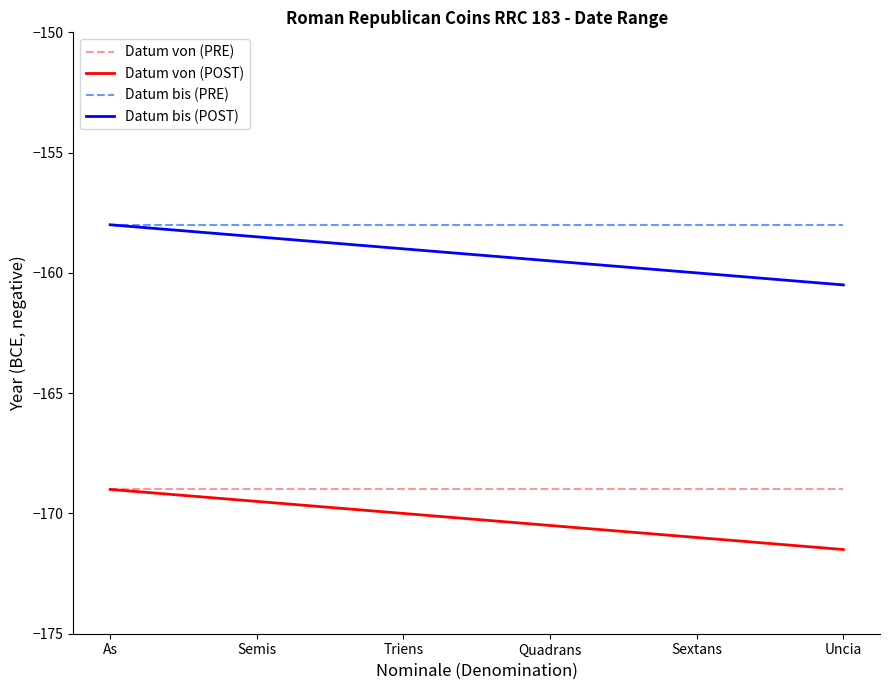

Reading left to right, what are all the values shown in this chart?

Datum von (PRE): -169.0	-169.0	-169.0	-169.0	-169.0	-169.0
Datum von (POST): -169.0	-169.5	-170.0	-170.5	-171.0	-171.5
Datum bis (PRE): -158.0	-158.0	-158.0	-158.0	-158.0	-158.0
Datum bis (POST): -158.0	-158.5	-159.0	-159.5	-160.0	-160.5